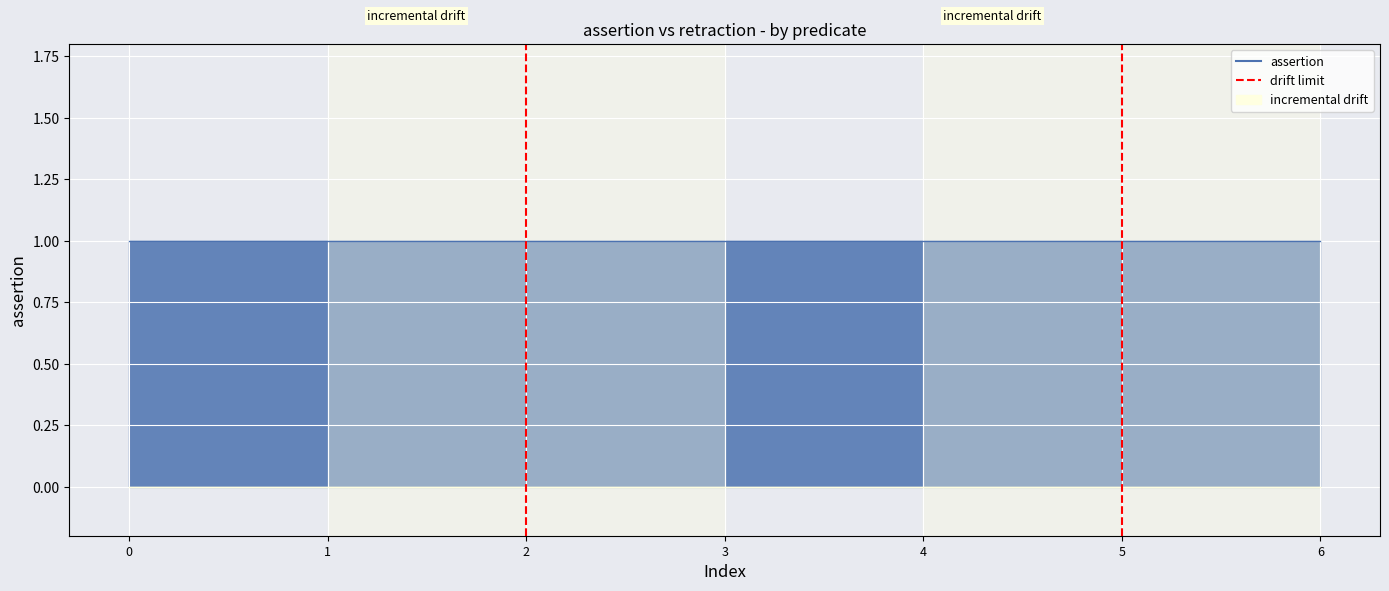

Reading left to right, what are all the values shown in this chart?

0	1